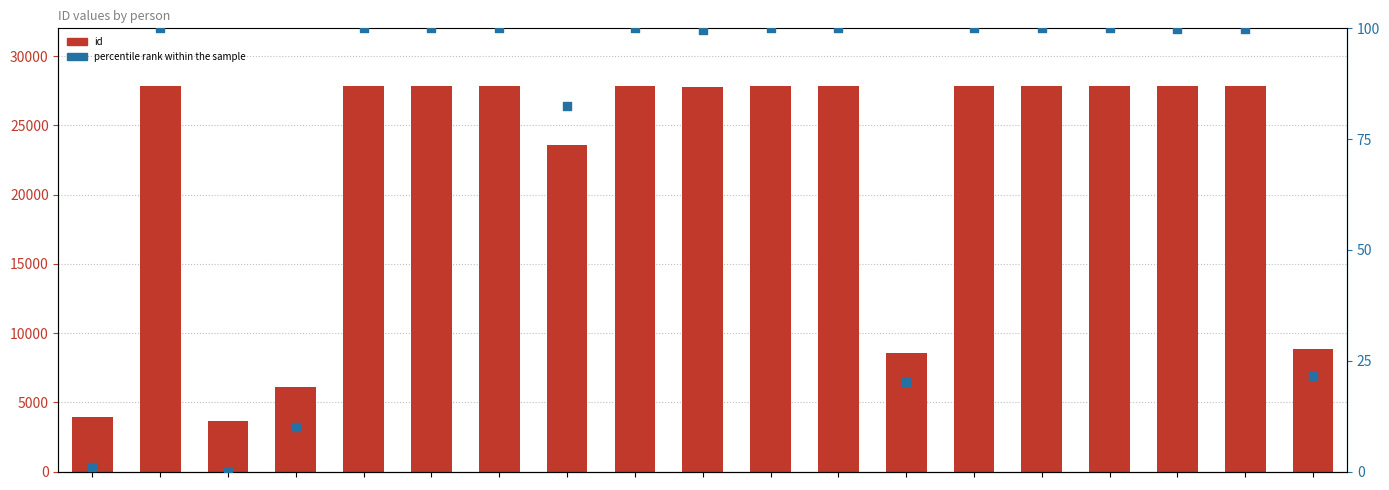

Which series has the largest Y range (max minus min)?

id